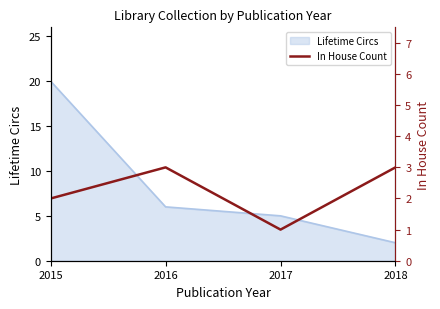

At which label is Lifetime Circs closest to 11?

2016